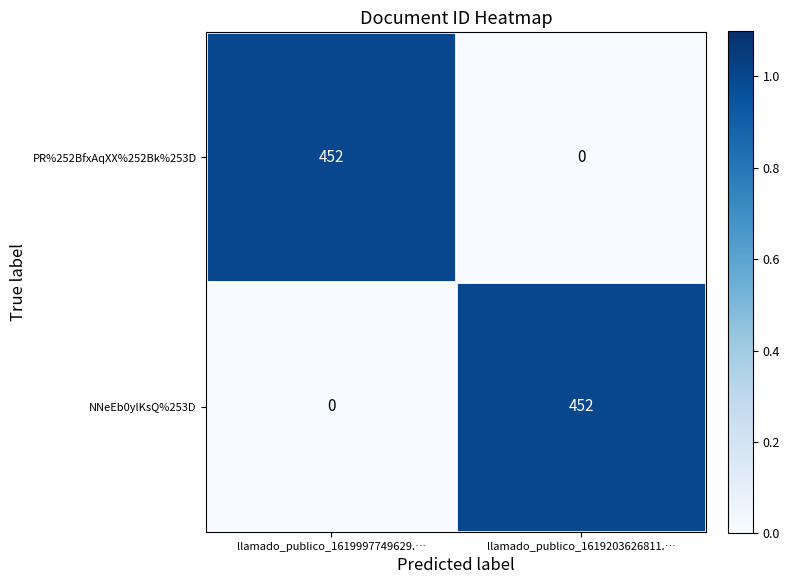

What is the difference between the maximum and minimum values in the NNeEb0ylKsQ%253D series?

452